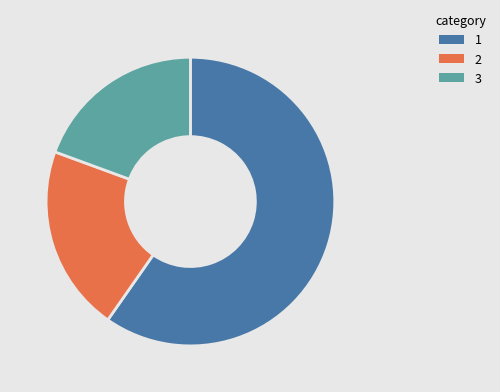

Count the number of slices in the pie.

3